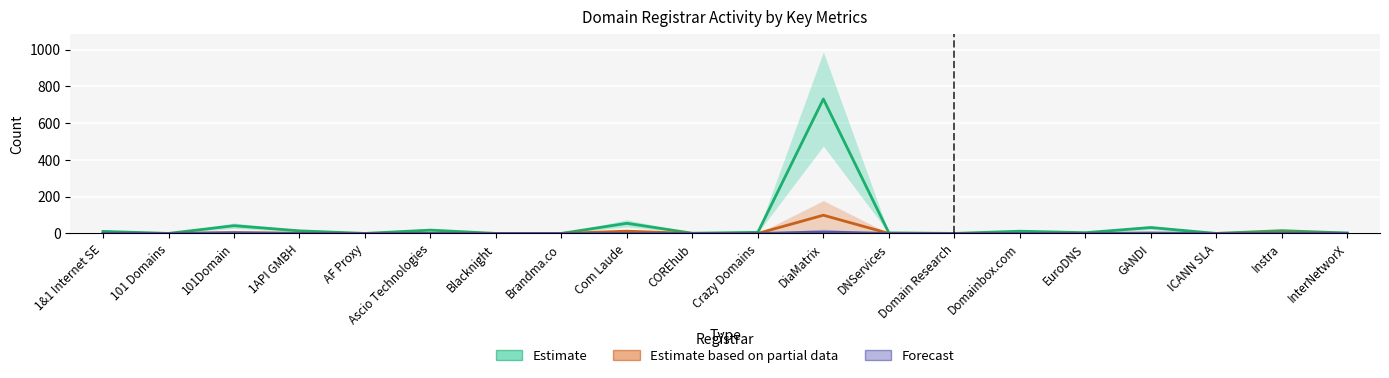

How many data points in Estimate based on partial data are above 0?

7